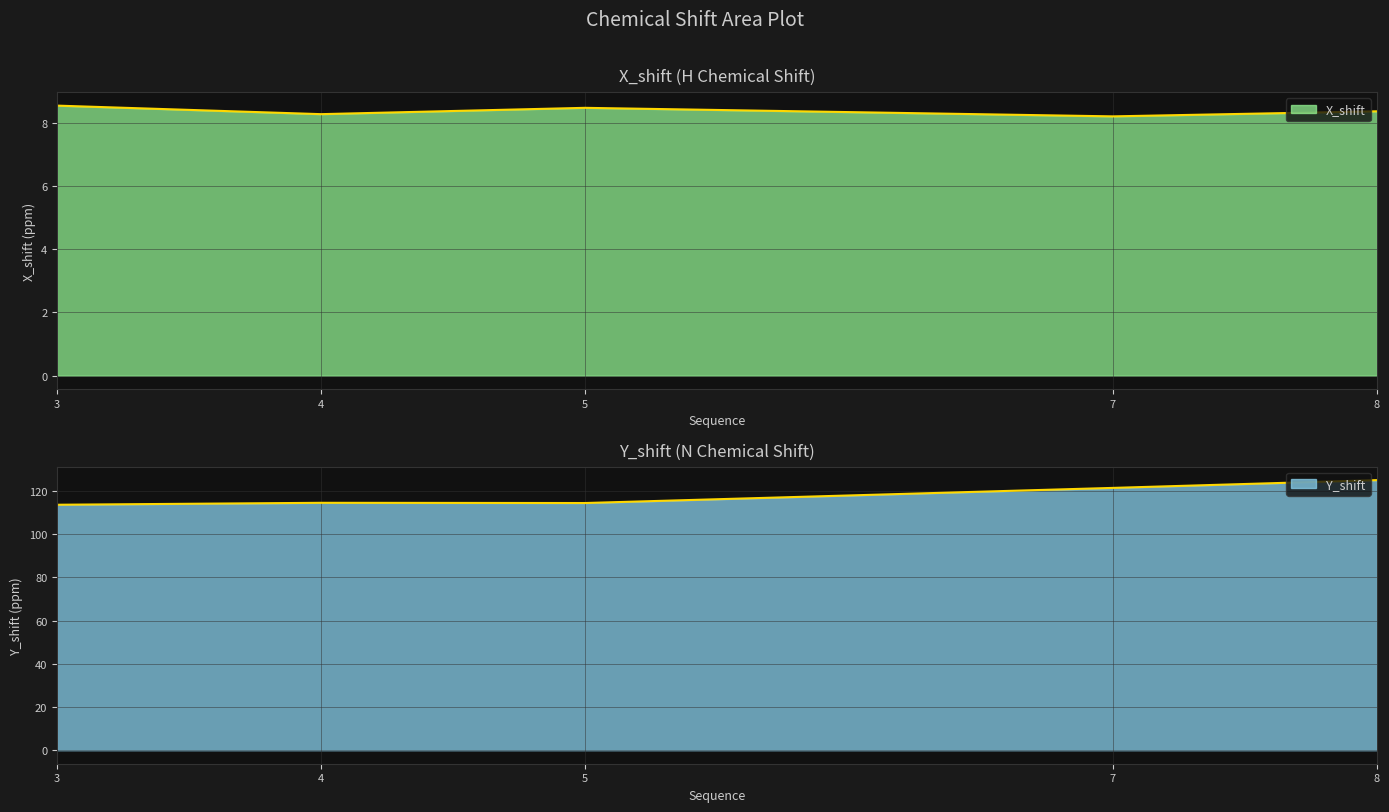

True or false: Y_shift and X_shift cross at least once.

False